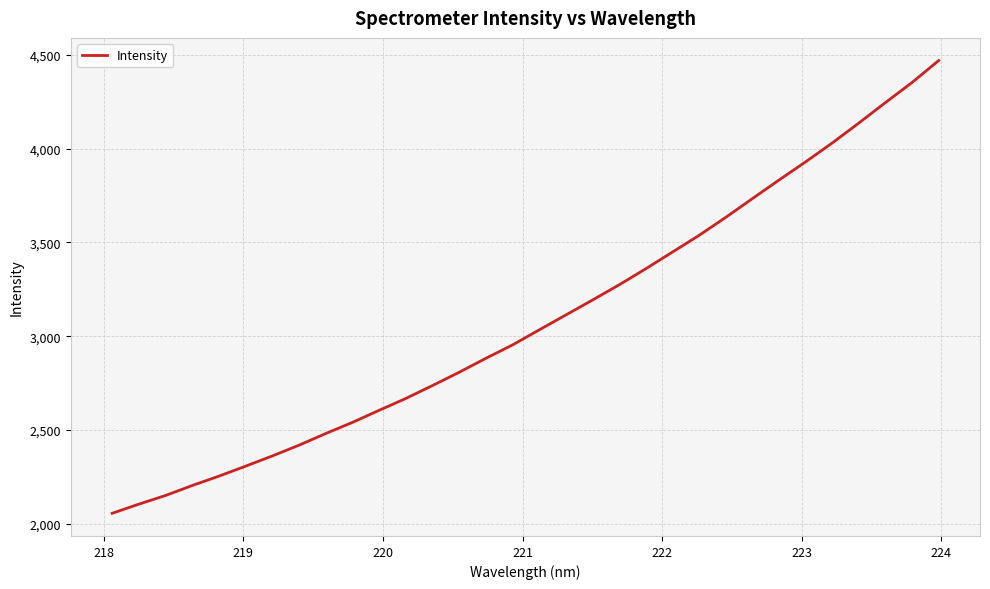

What is the difference between the maximum and minimum values?

2413.0